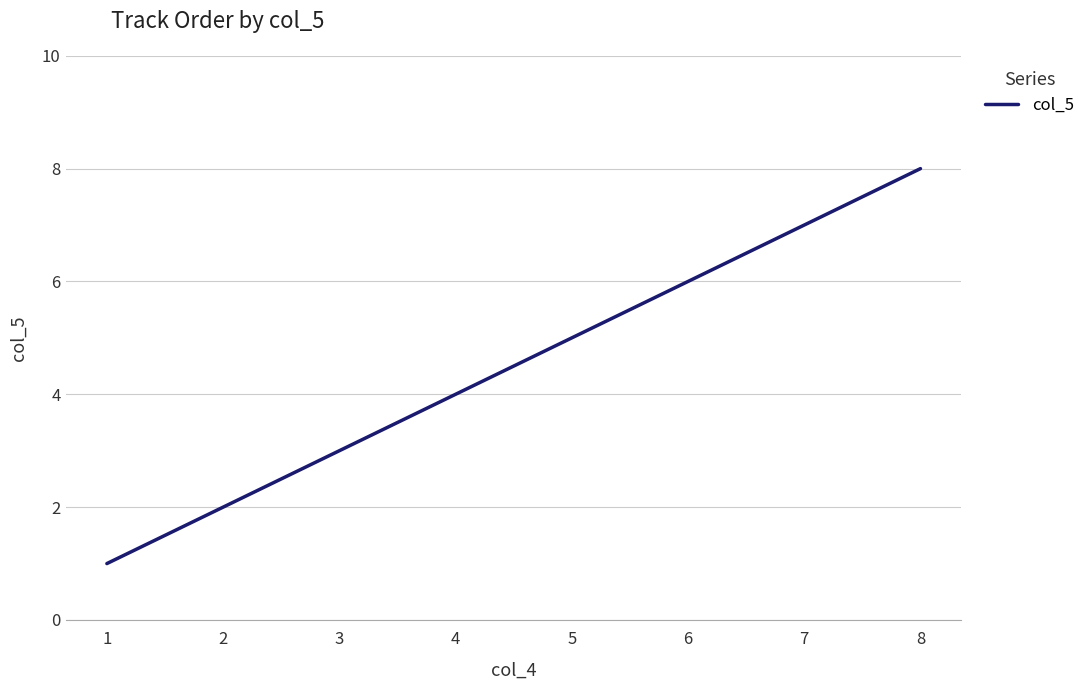

Reading right to left, list all the values displayed in this chart.

8=8	7=7	6=6	5=5	4=4	3=3	2=2	1=1